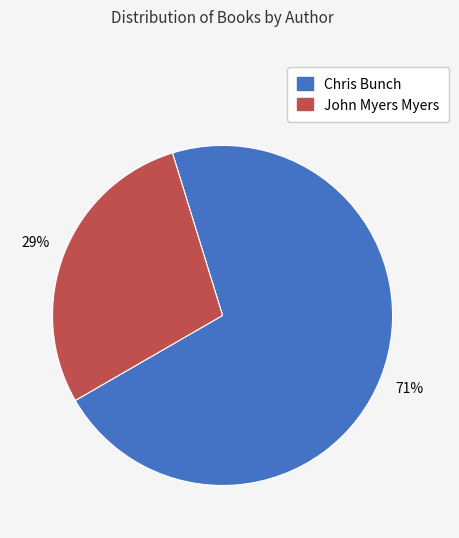

Between John Myers Myers and Chris Bunch, which is larger?

Chris Bunch